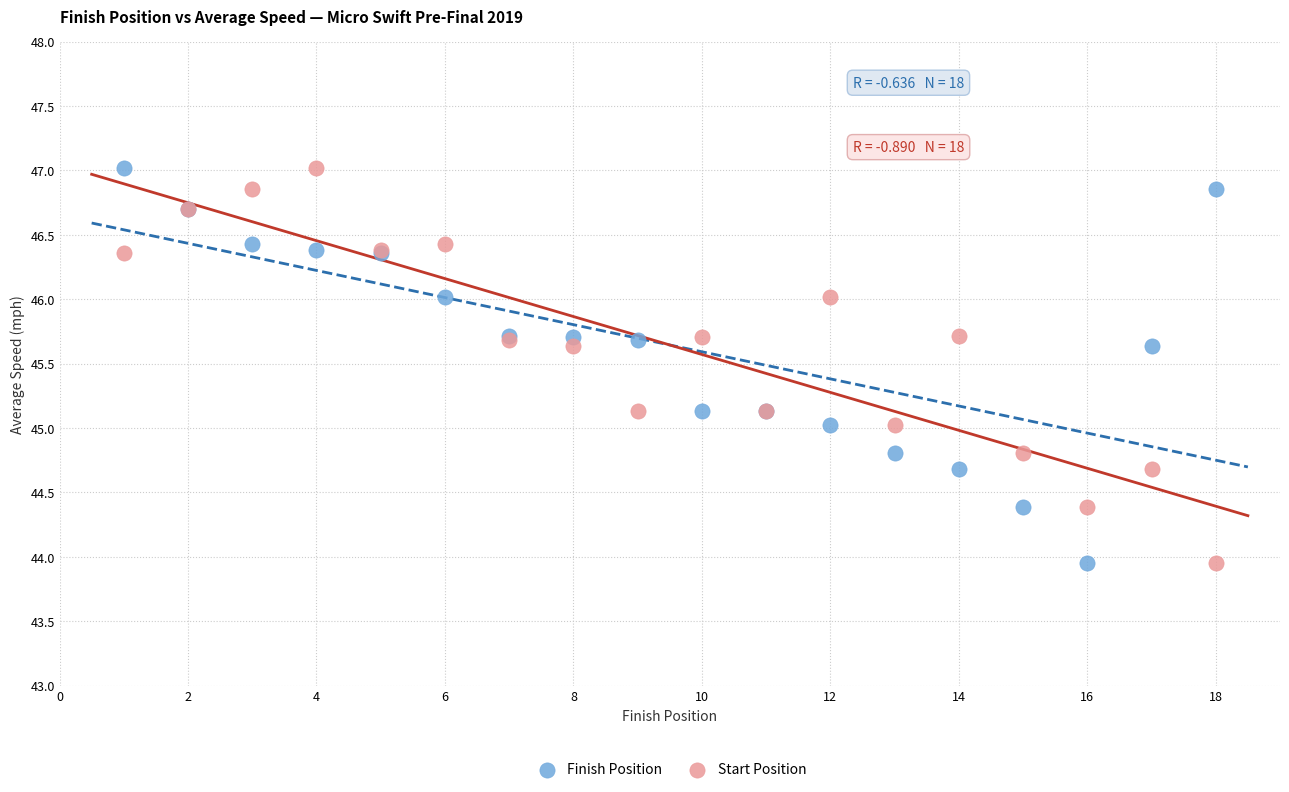

What are all the series names shown in the legend?

Finish Position, Start Position